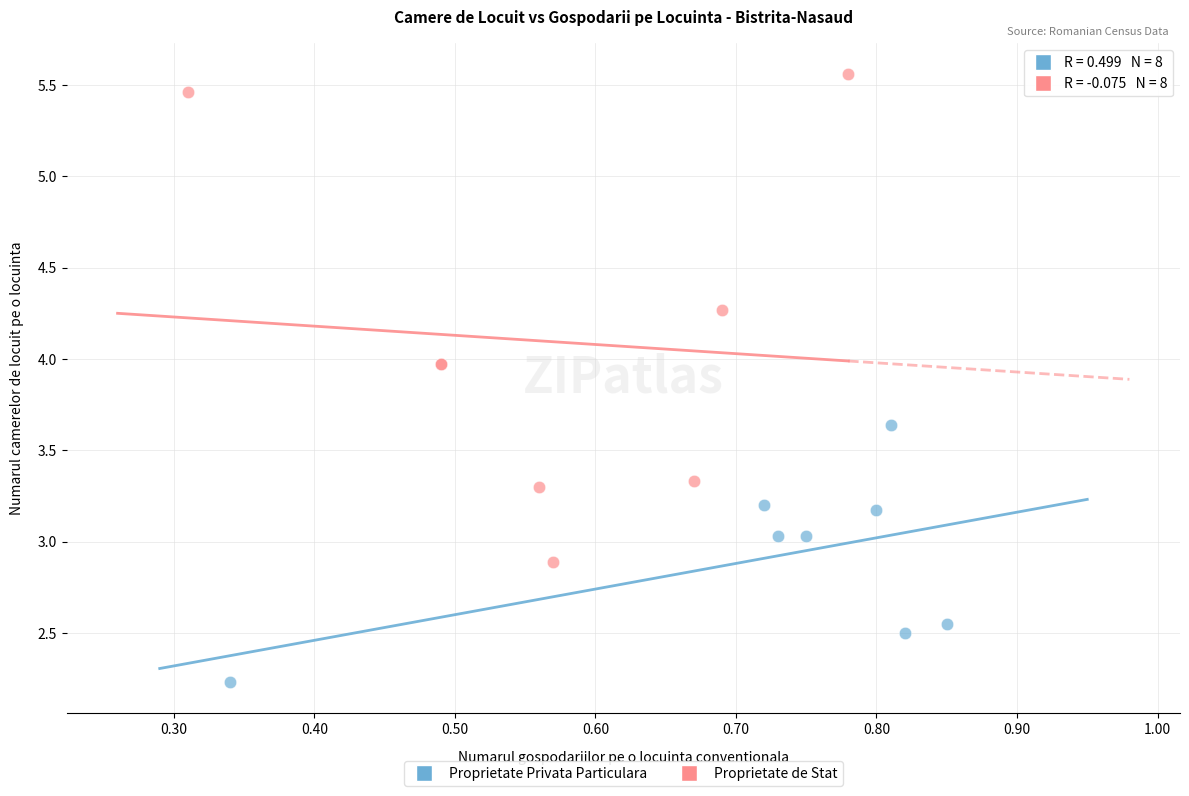

Which series reaches the maximum Y coordinate?

Proprietate de Stat